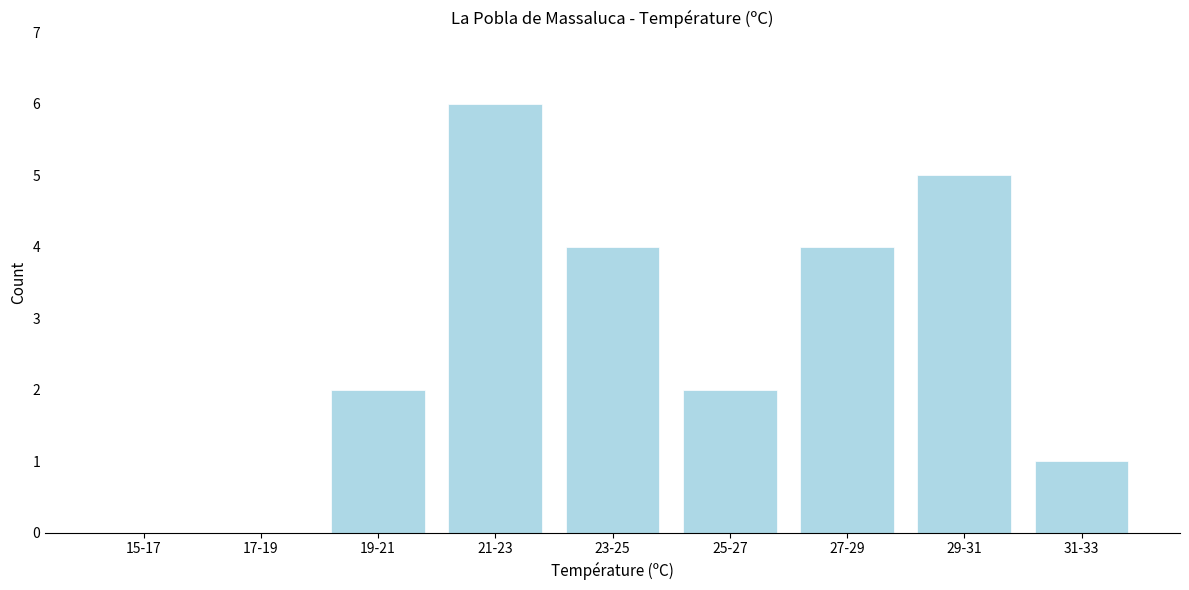

Reading right to left, what are all the values shown in this chart?

31-33=1	29-31=5	27-29=4	25-27=2	23-25=4	21-23=6	19-21=2	17-19=0	15-17=0